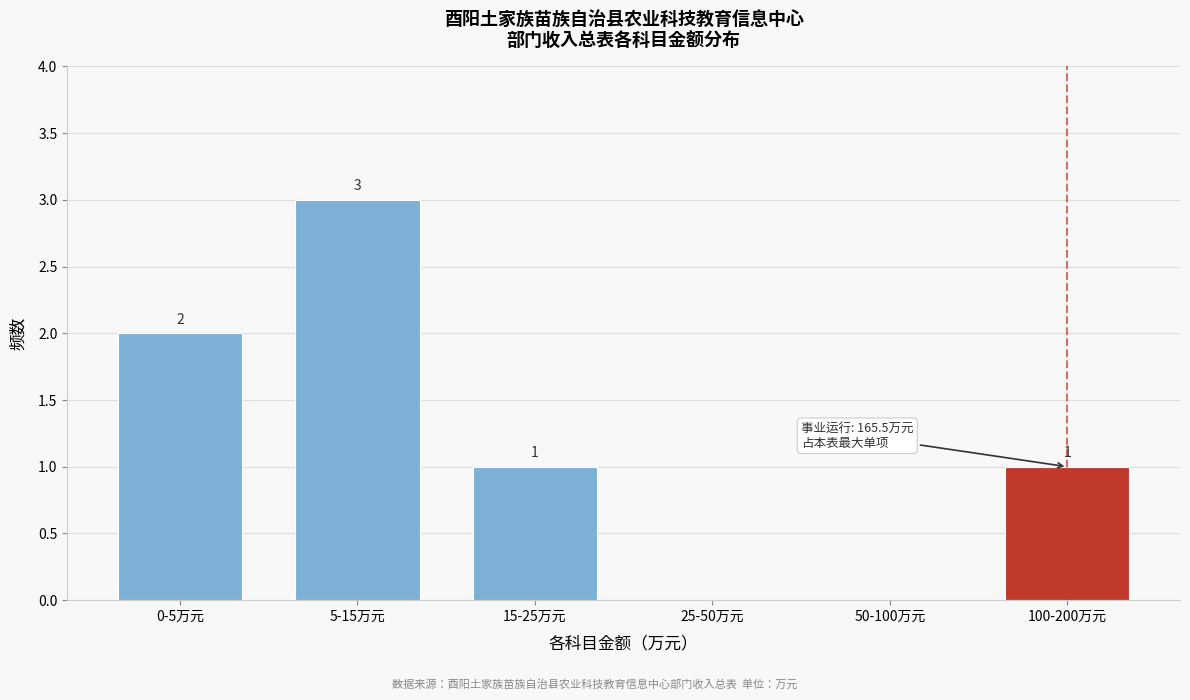

Reading left to right, extract all data points from this chart.

0-5万元=2	5-15万元=3	15-25万元=1	25-50万元=0	50-100万元=0	100-200万元=1